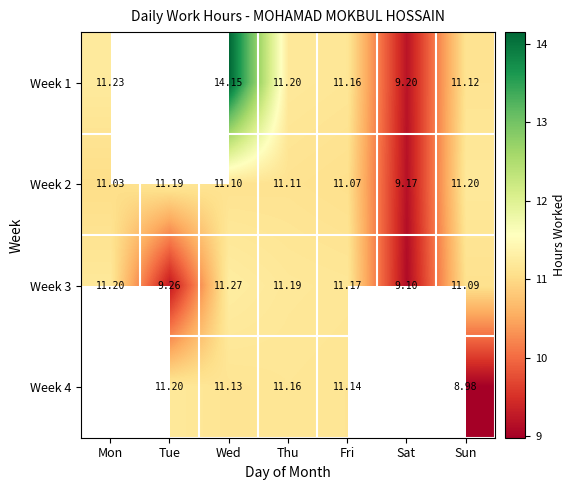

True or false: Week 3 has a value of 4.0 at Fri.

False